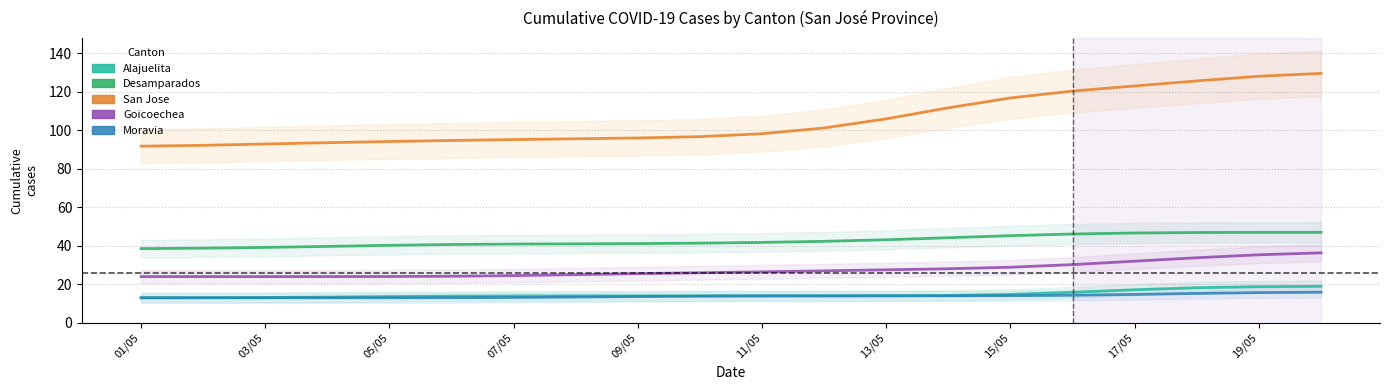

Does the chart have visible grid lines?

Yes